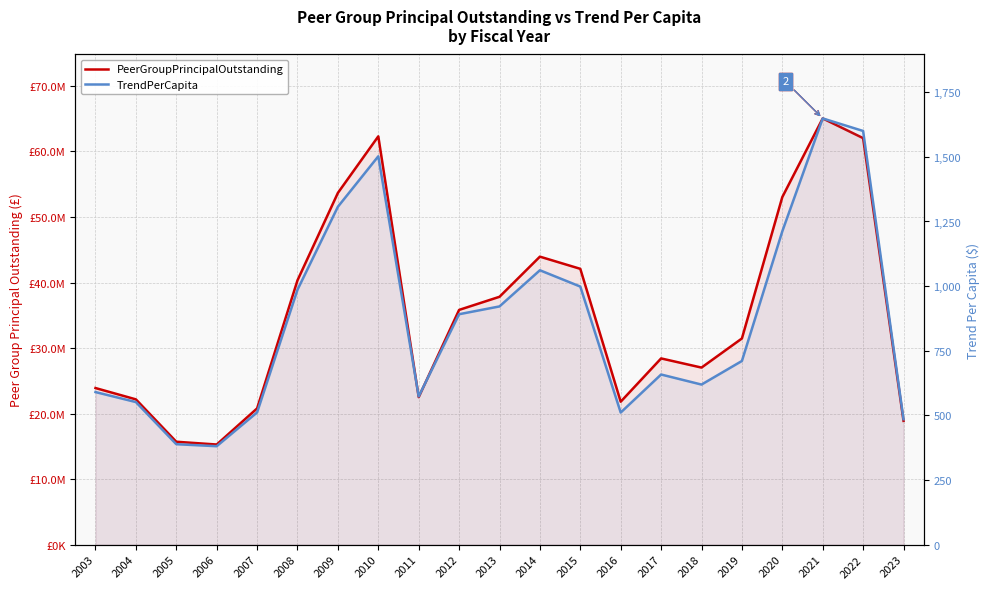

Which has a higher value, 2015 or 2009?

2009